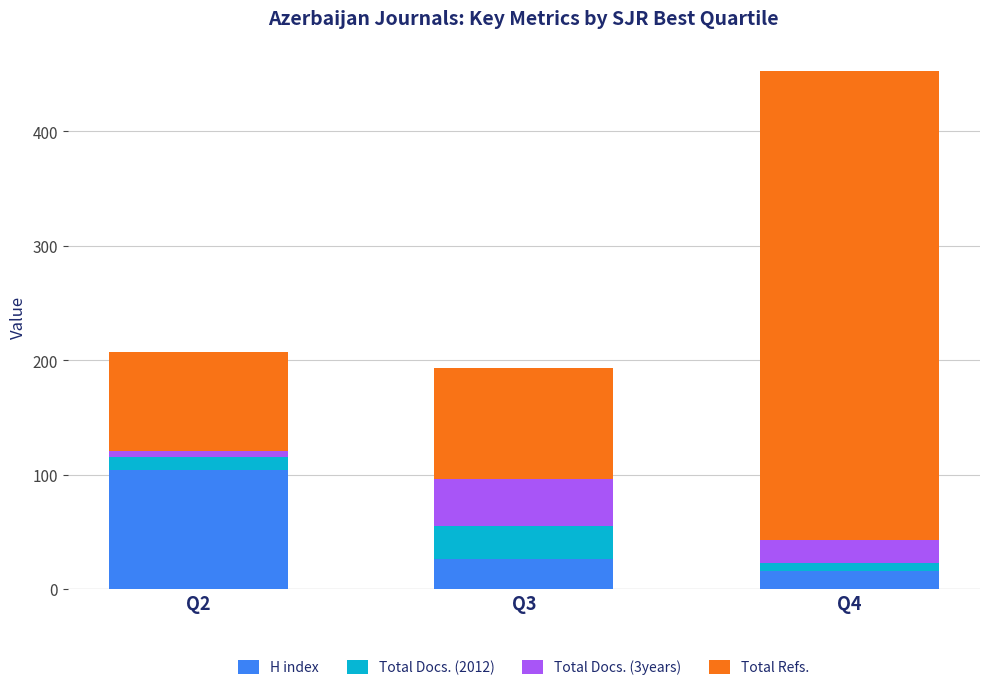

Reading left to right, what are the values for H index?

Q2=104	Q3=26	Q4=16